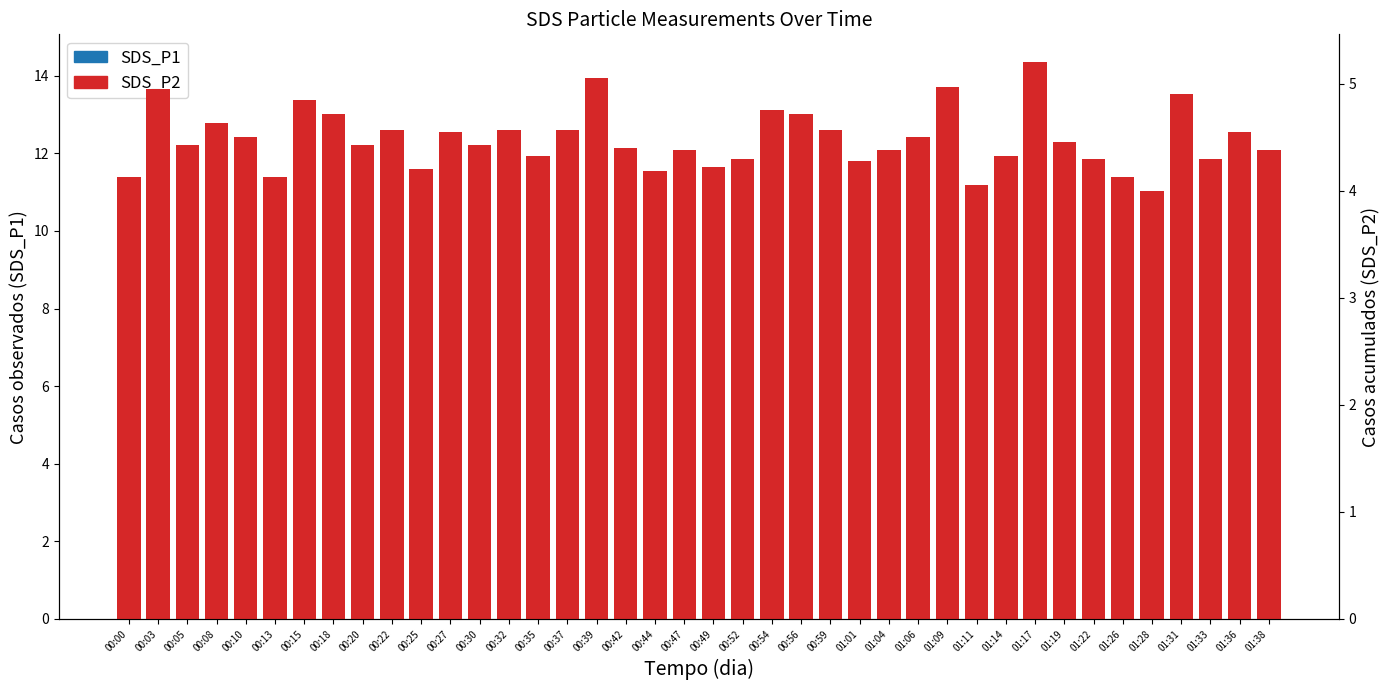

Is the value of SDS_P1 at 00:56 greater than the value of SDS_P2 at 01:17?

Yes